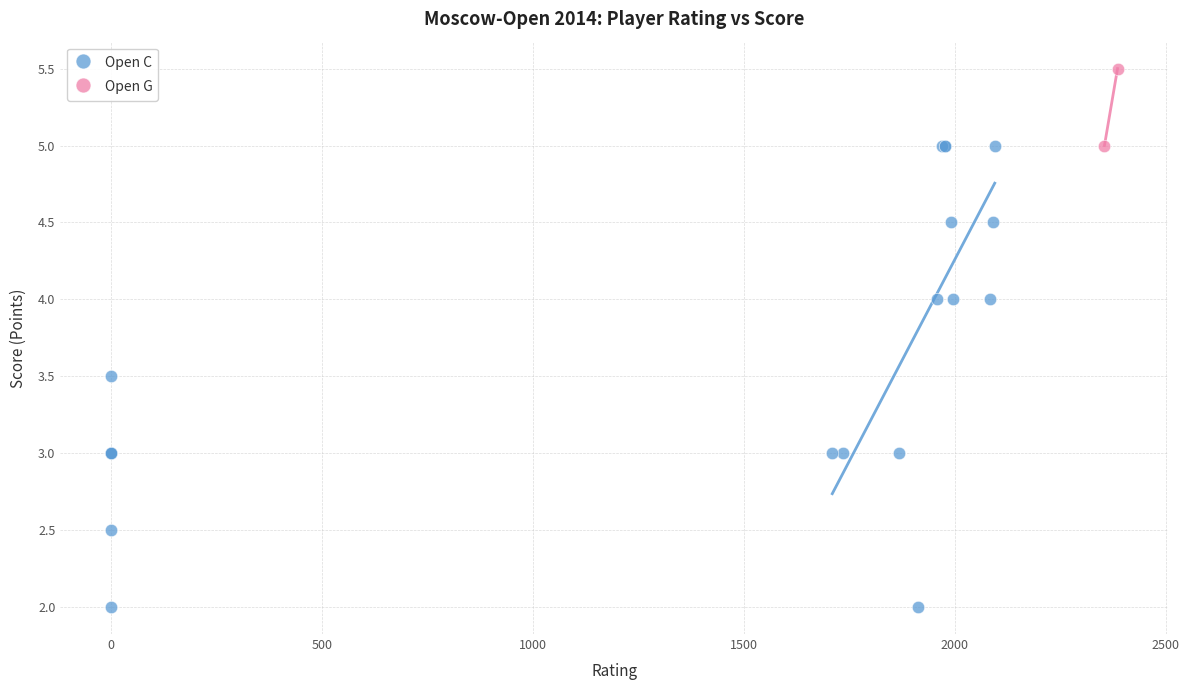

What are all the series names shown in the legend?

Open C, Open G